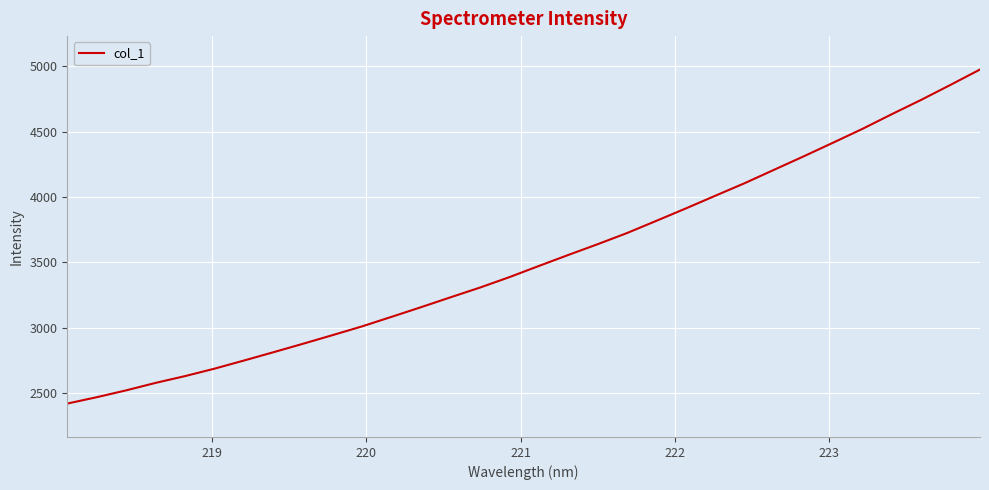

What is the difference between the maximum and minimum values?

2553.0